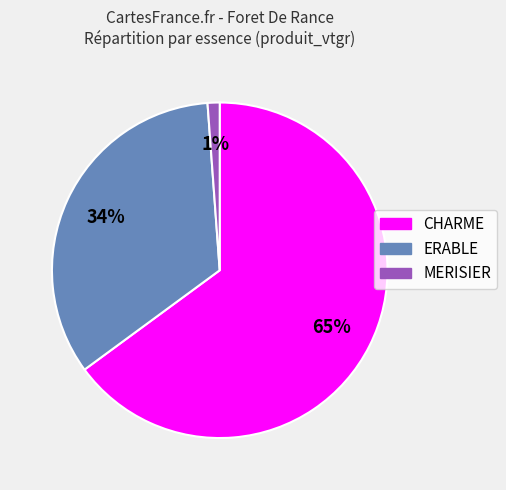

Rank the categories by value from highest to lowest.

CHARME, ERABLE, MERISIER